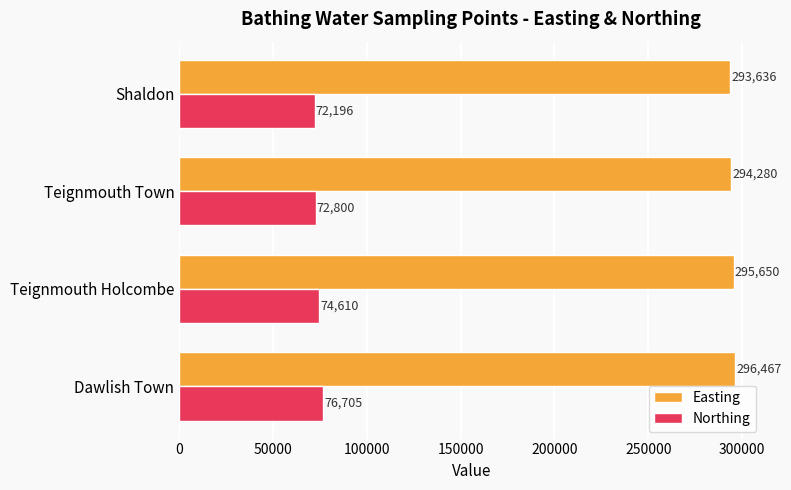

Which category has the lowest value in the Northing series?

Shaldon